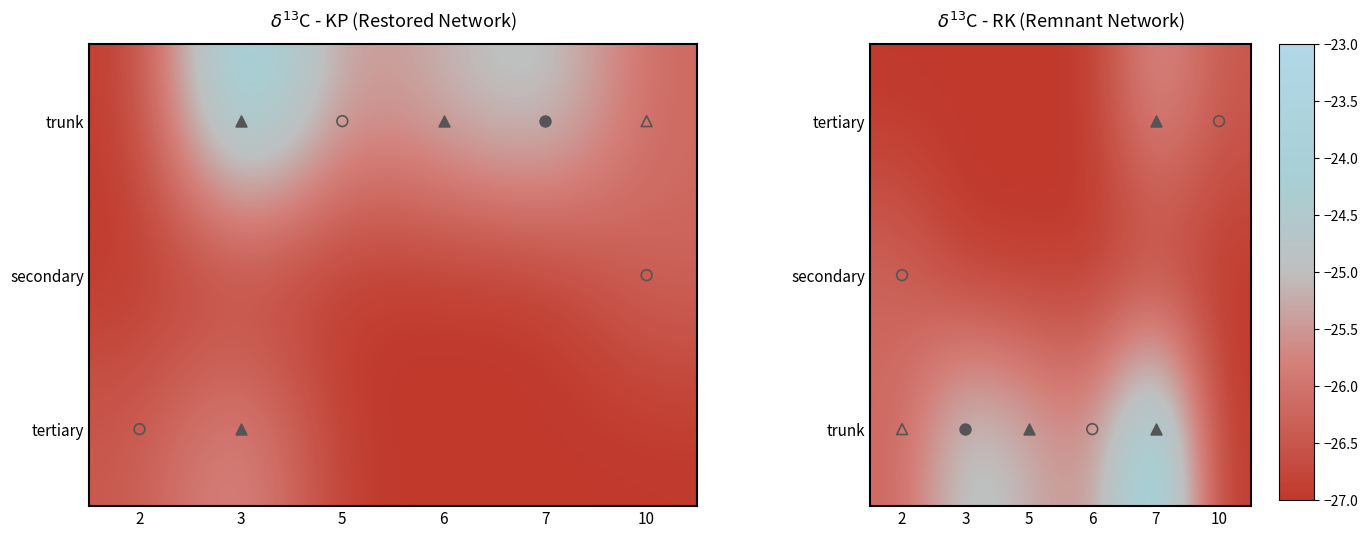

What is the total value across all series at 2?

-79.4